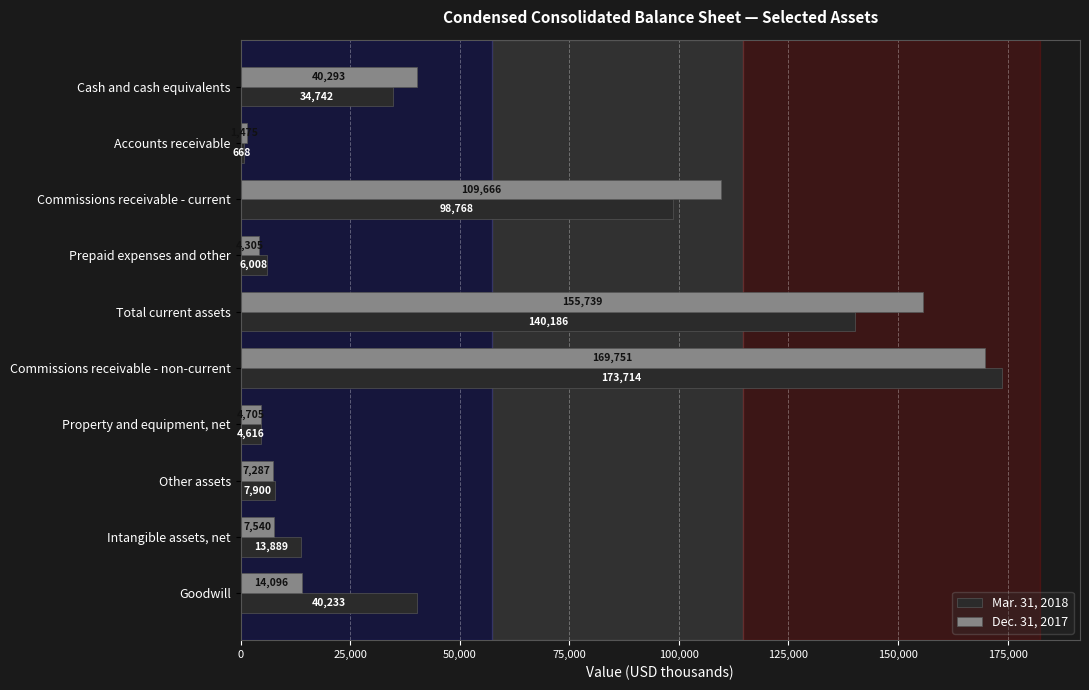

What are all the series names shown in the legend?

Mar. 31, 2018, Dec. 31, 2017